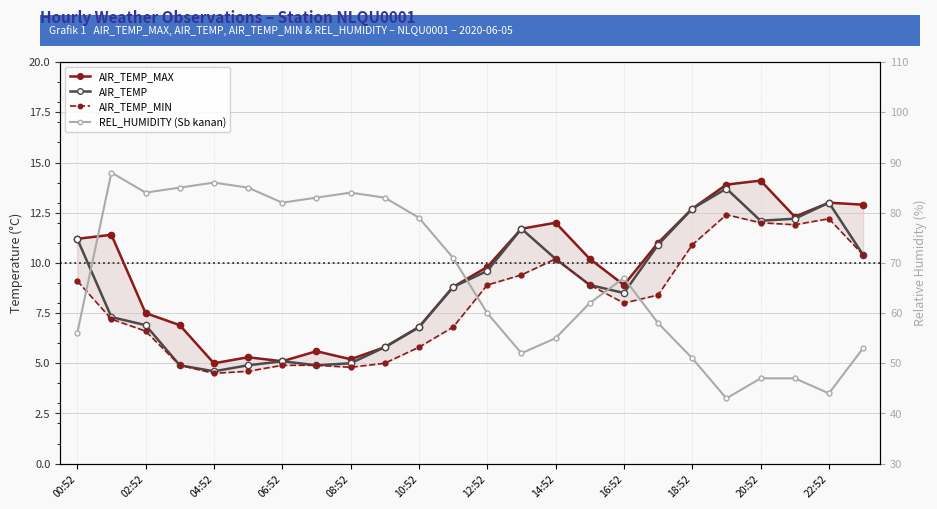

What is the smallest value displayed?

4.5